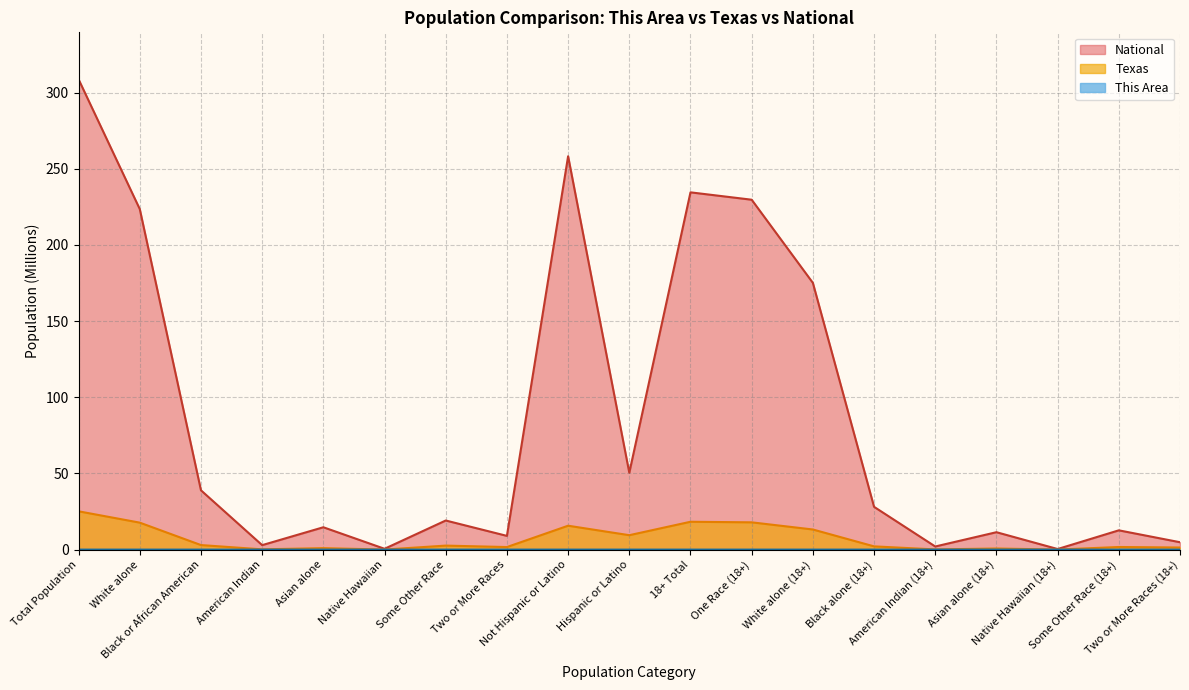

How many data points in National are less than 19?

9